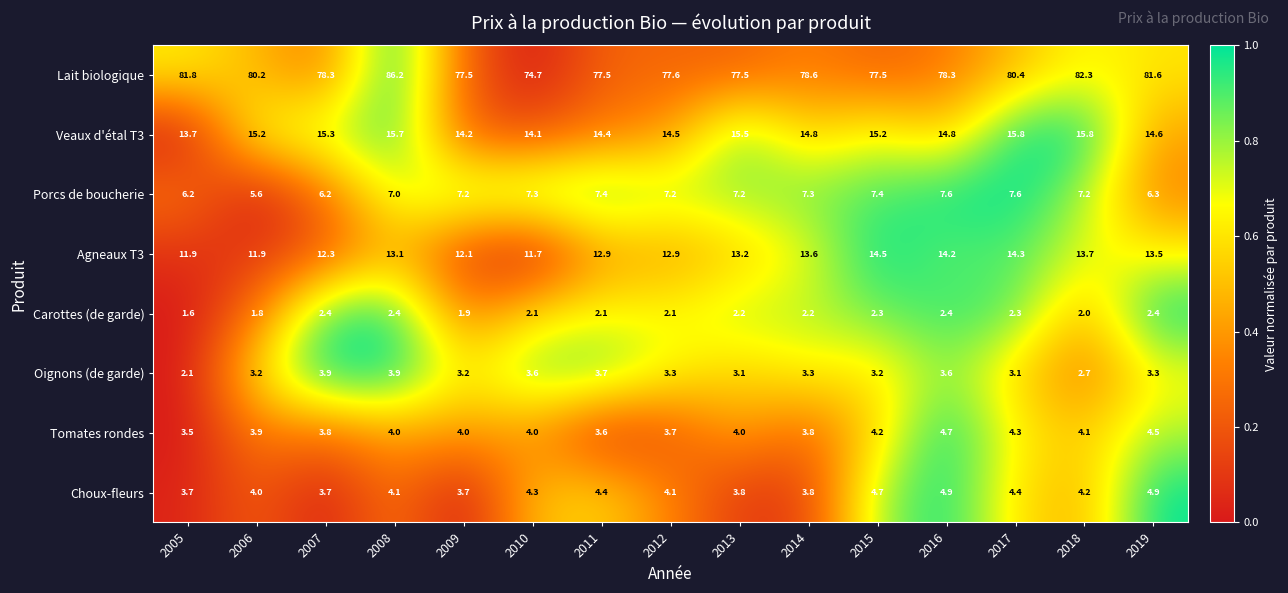

At which category does the chart reach its peak across all series?

2008